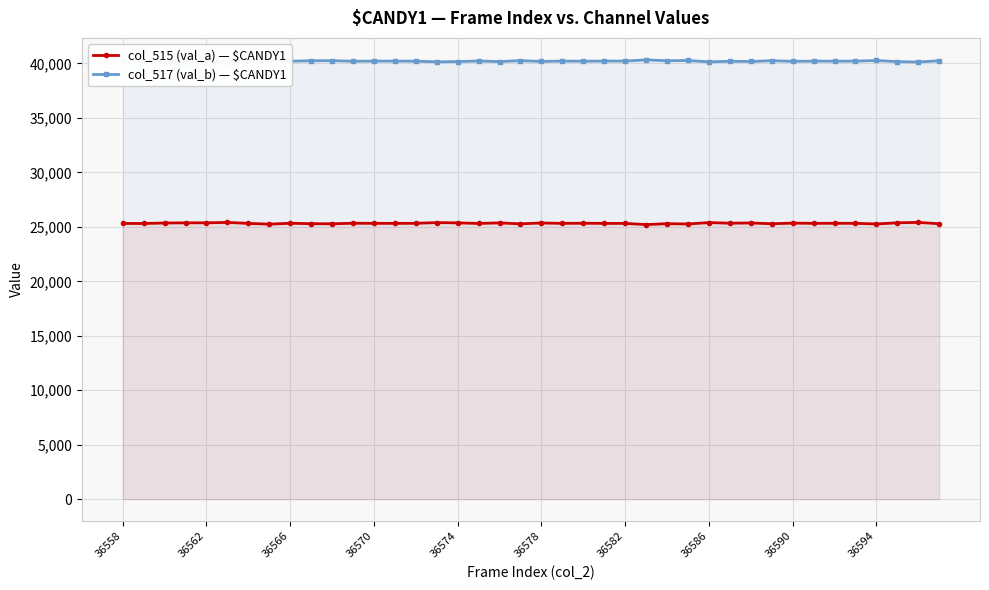

Reading left to right, extract all data points from this chart.

col_515 (val_a) — $CANDY1: 25313	25309	25352	25368	25369	25407	25316	25247	25328	25292	25281	25332	25321	25319	25326	25389	25365	25313	25363	25277	25353	25320	25330	25318	25316	25207	25290	25263	25391	25336	25356	25284	25344	25321	25328	25322	25266	25370	25408	25287
col_517 (val_b) — $CANDY1: 40222	40226	40183	40167	40166	40128	40219	40288	40207	40243	40254	40203	40214	40216	40209	40146	40170	40222	40172	40258	40182	40215	40205	40217	40219	40328	40245	40272	40144	40199	40179	40251	40191	40214	40207	40213	40269	40165	40127	40248